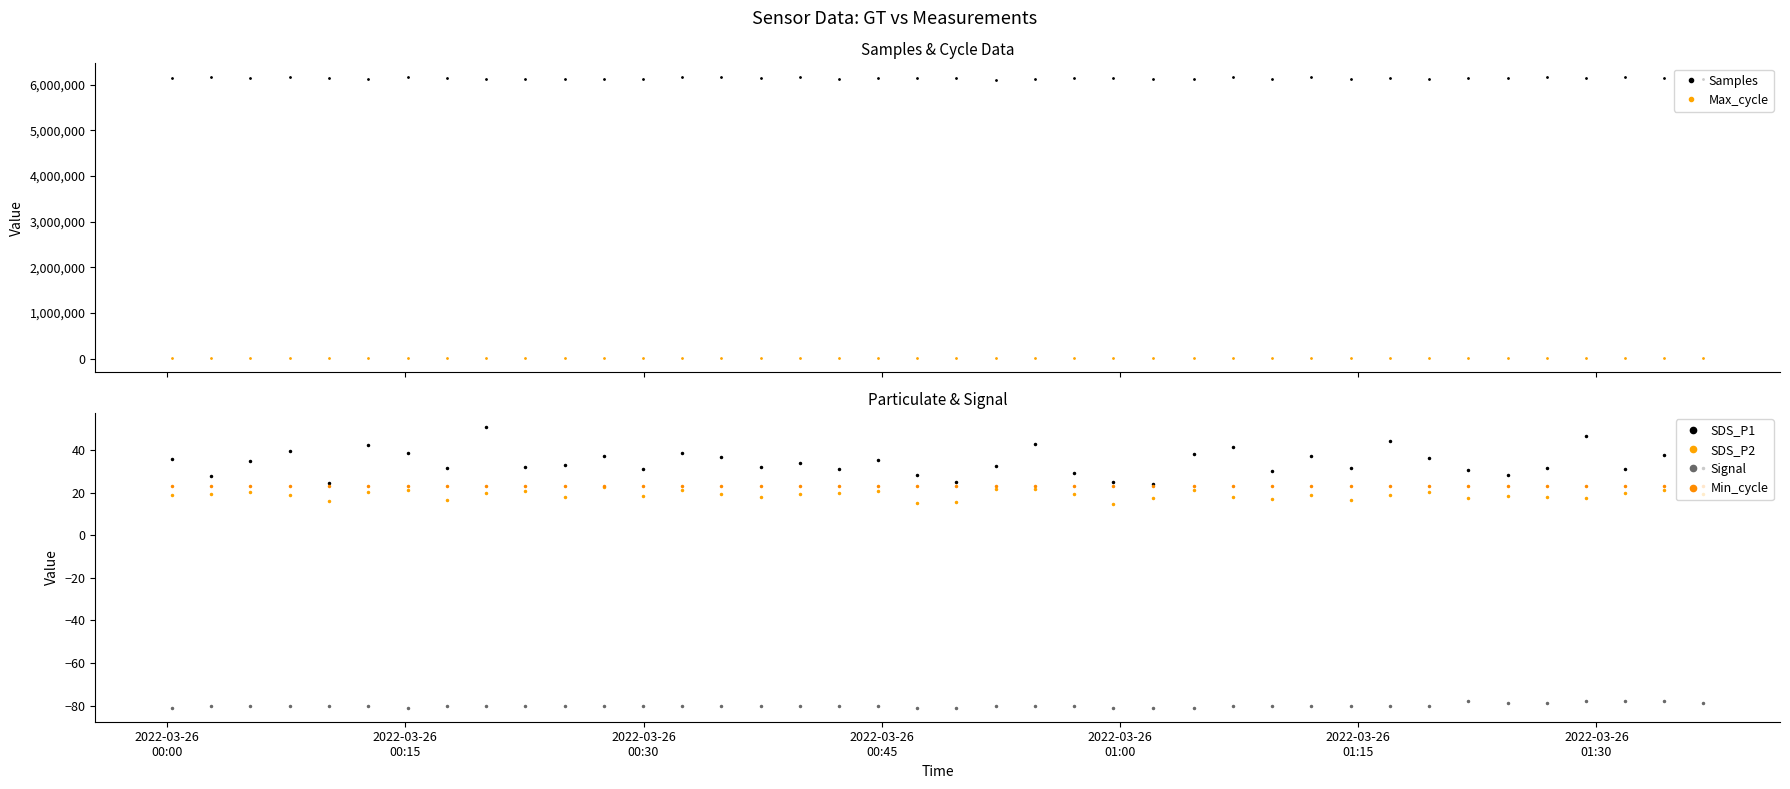

True or false: SDS_P2 and SDS_P1 cross at least once.

False